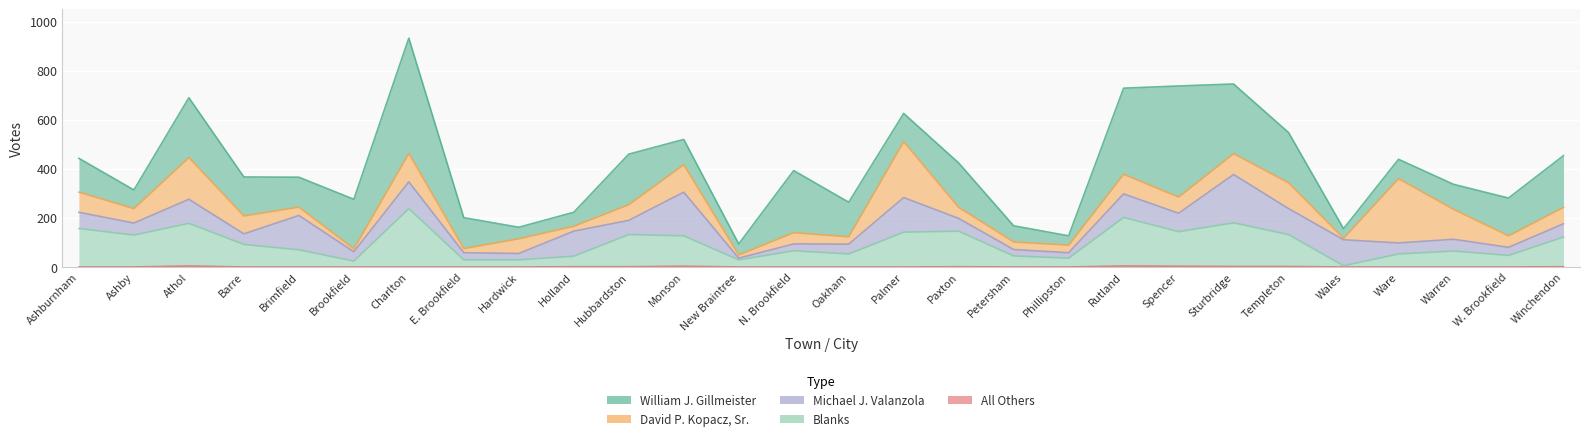

What is the spread (max minus min) of values at Sturbridge?

282